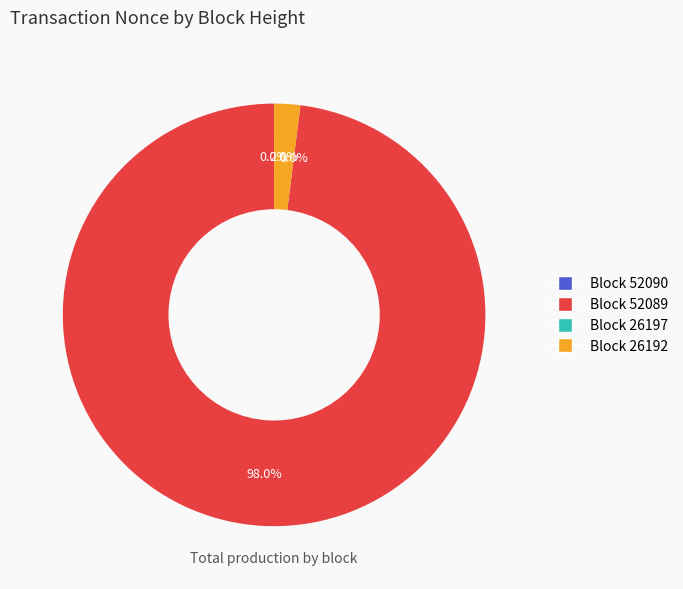

What is the smallest slice in the pie chart?

26197